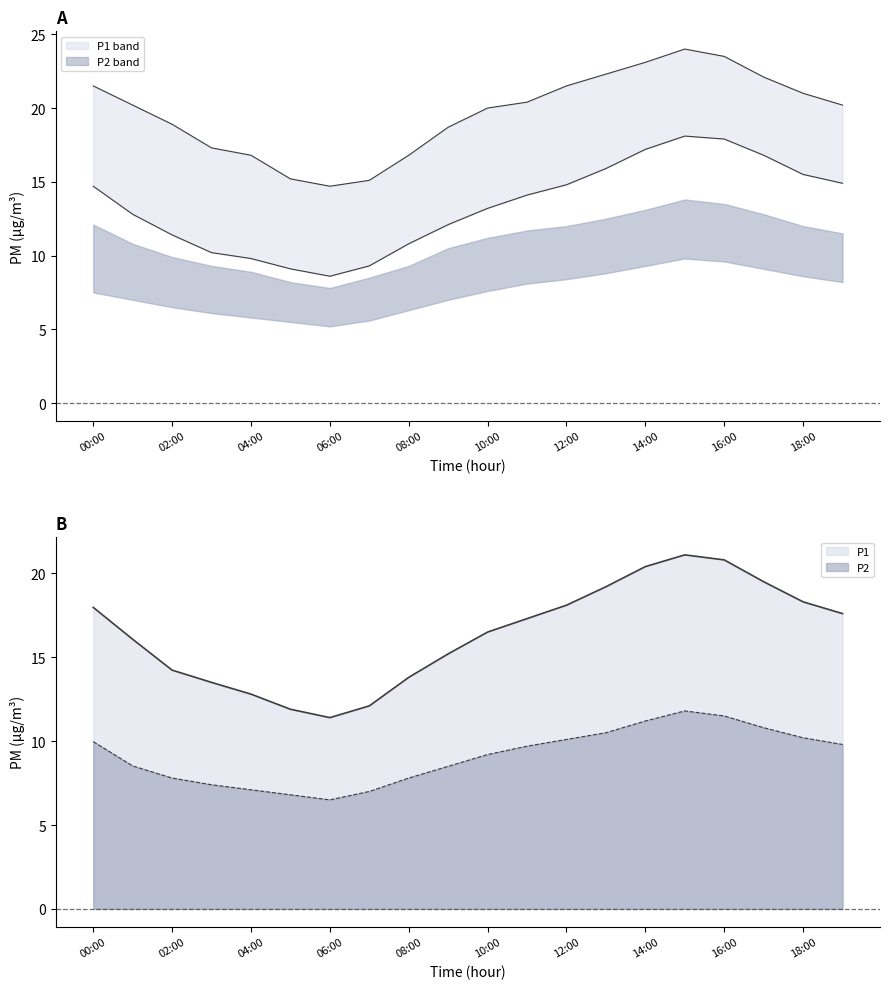

True or false: P2 and P1_lower intersect in this chart.

False